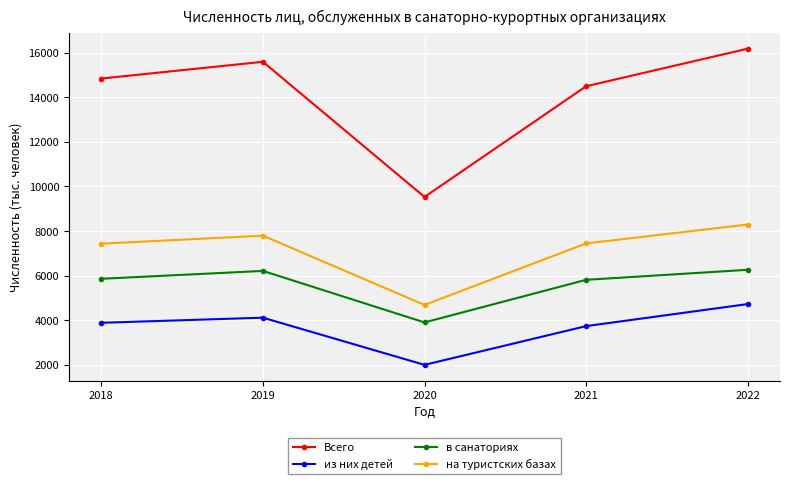

Between 2020 and 2021, which series saw the biggest shift?

Всего